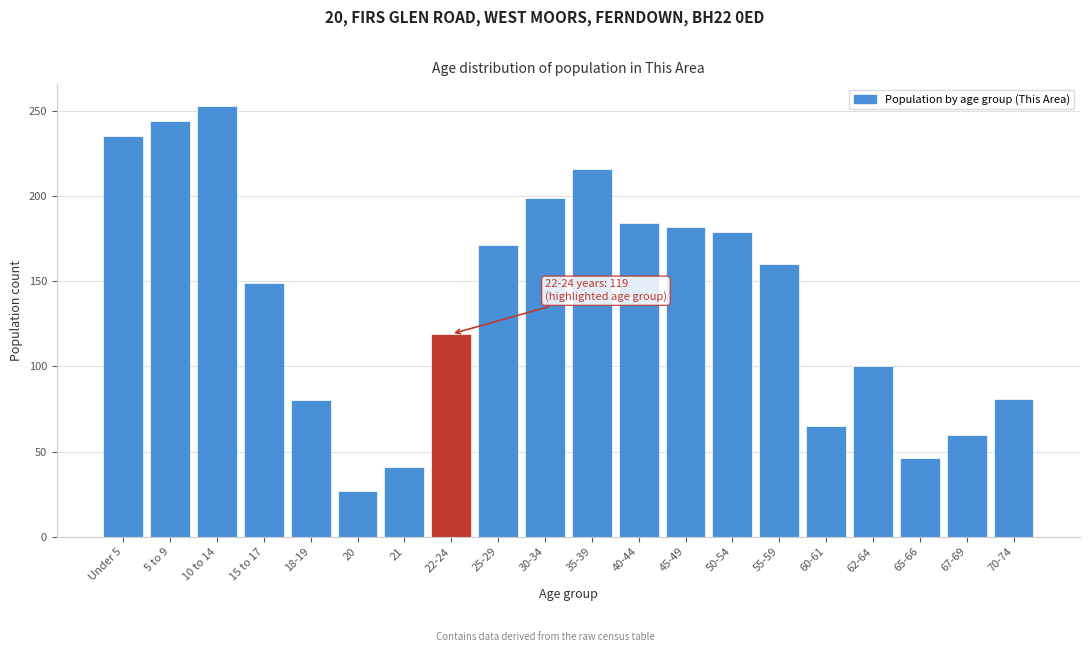

At which label is the value closest to 140?

15 to 17